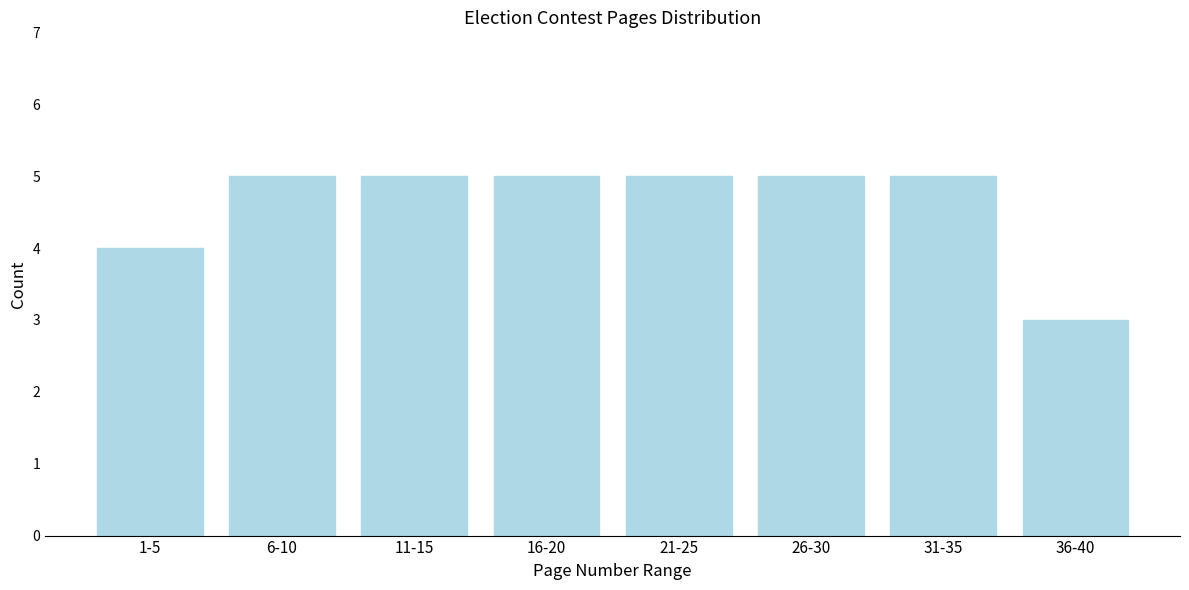

Reading left to right, list all the values displayed in this chart.

4	5	5	5	5	5	5	3